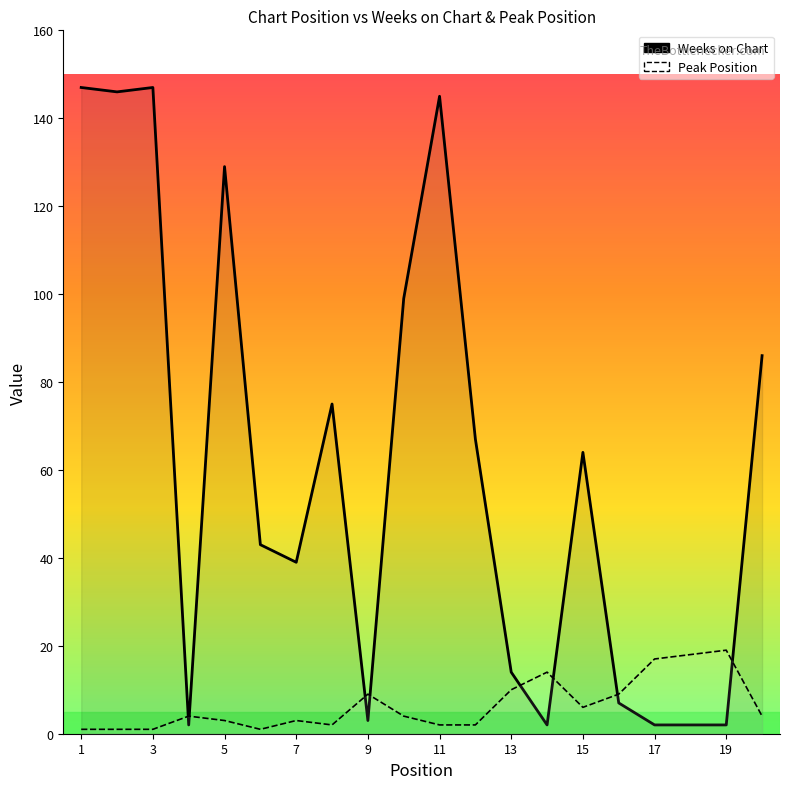

List the series in order of their overall mean, highest first.

Weeks on Chart, Peak Position